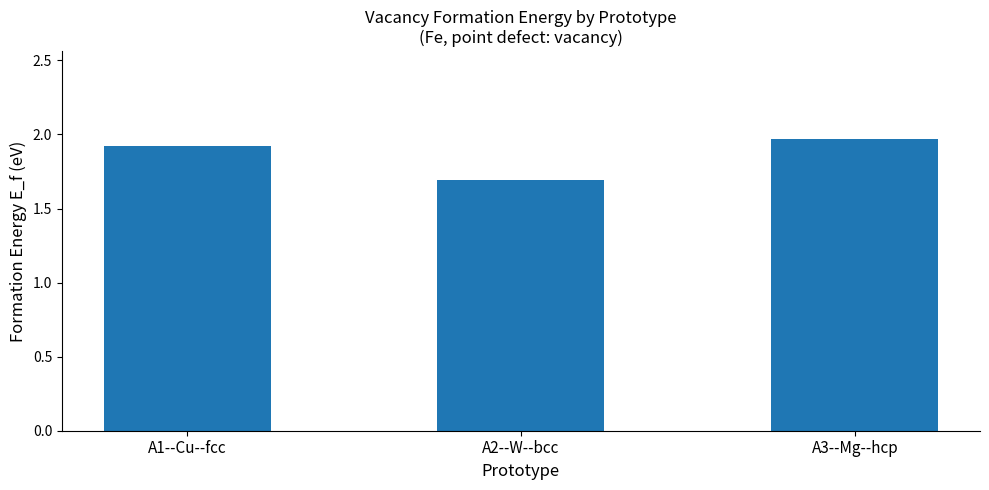

List the labels in order of value, largest first.

A3--Mg--hcp, A1--Cu--fcc, A2--W--bcc